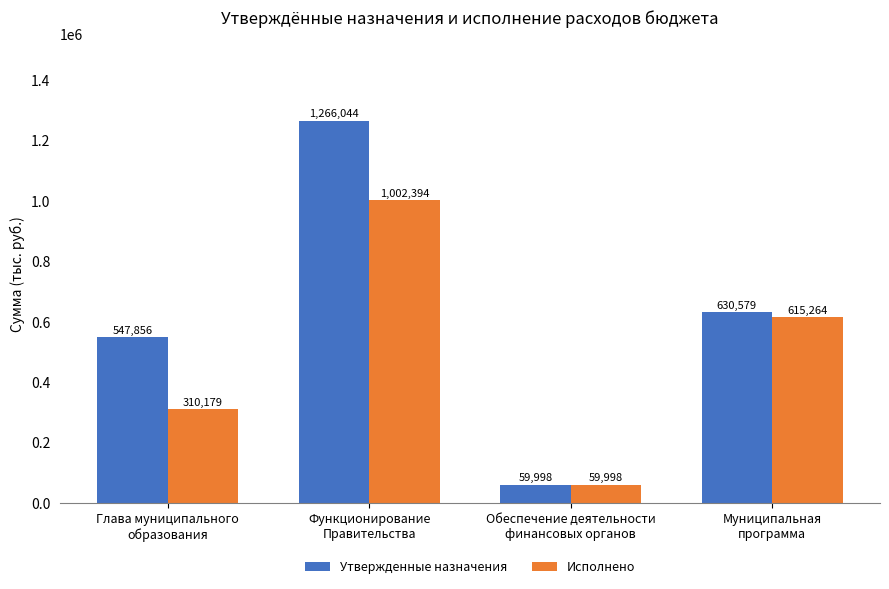

At how many categories does at least one series exceed 597961?

2